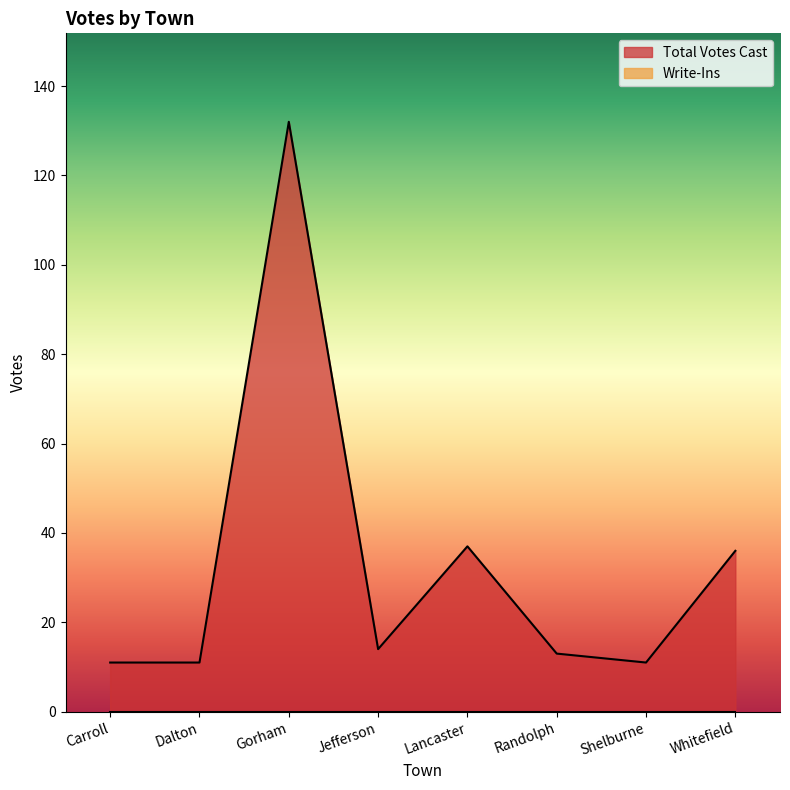

Reading left to right, what are all the values shown in this chart?

11	11	132	14	37	13	11	36